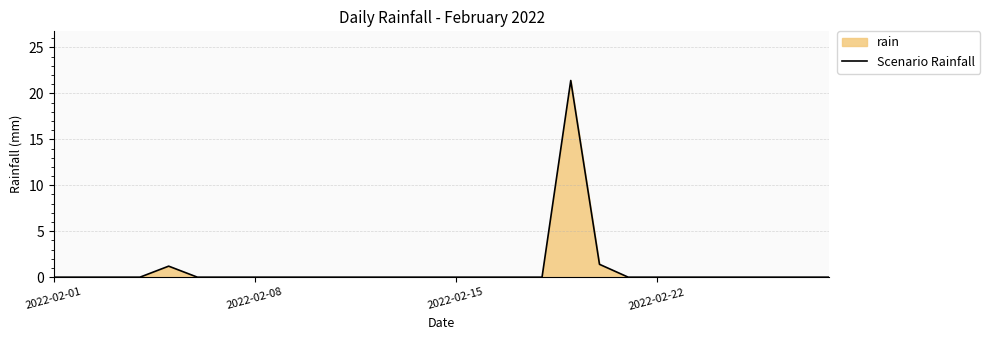

What is the difference between the maximum and minimum values?

21.4